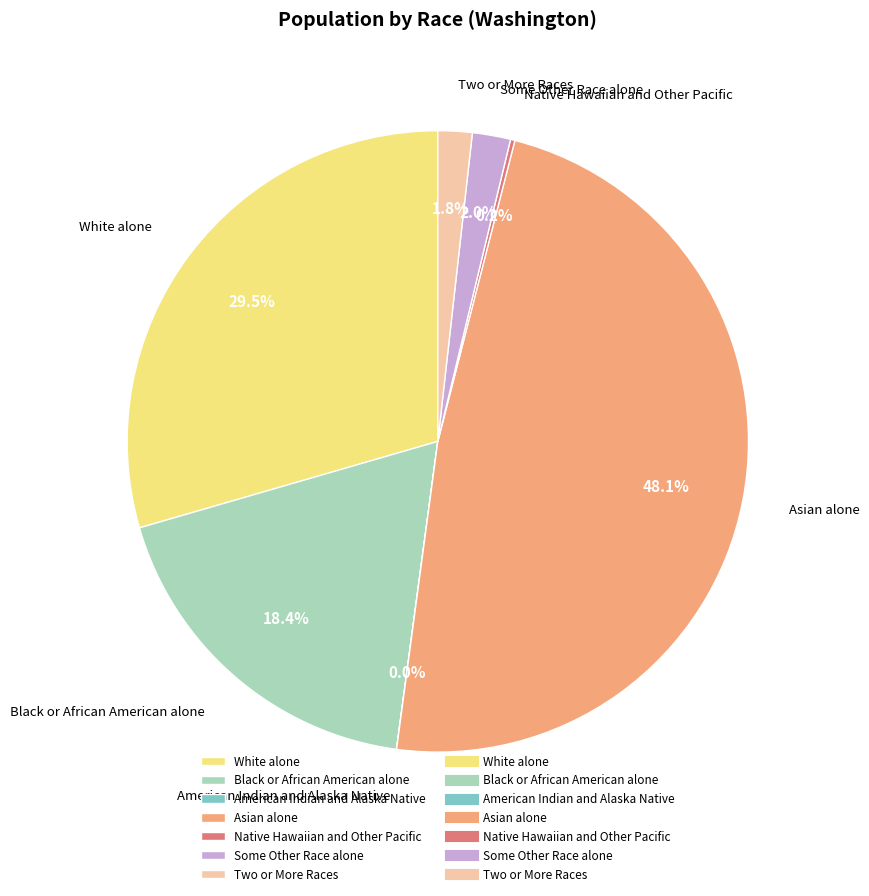

Which has a higher value, Black or African American alone or Asian alone?

Asian alone